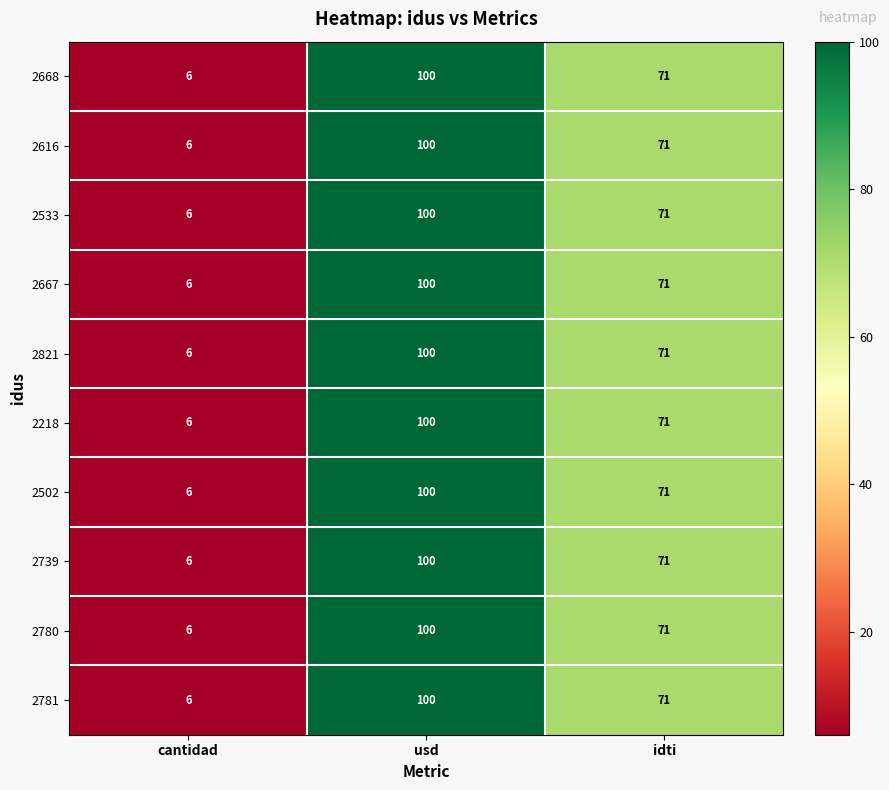

At how many categories does at least one series exceed 19?

2